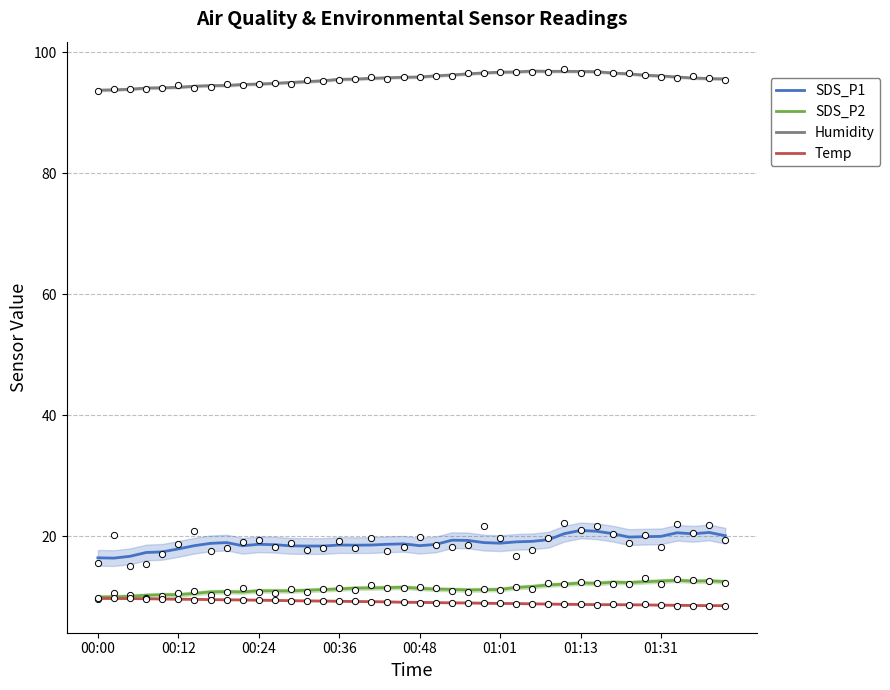

Is the value of Temp at 19 greater than the value of Humidity at 00:00?

No